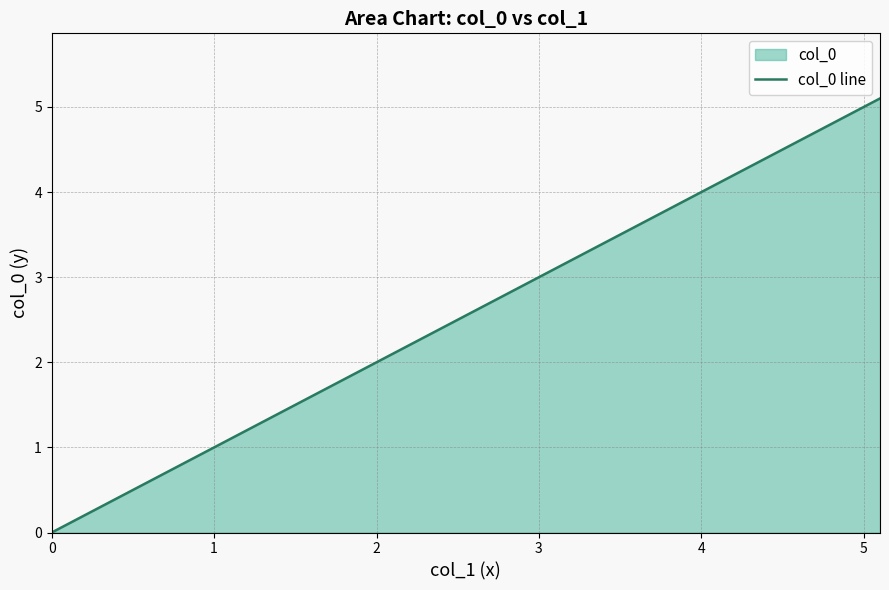

Rank the categories by value from highest to lowest.

39, 38, 37, 35, 36, 34, 33, 31, 32, 30, 29, 27, 28, 26, 25, 23, 24, 22, 21, 19, 20, 18, 17, 15, 16, 14, 13, 11, 12, 10, 9, 7, 8, 6, 5, 3, 4, 2, 1, 0